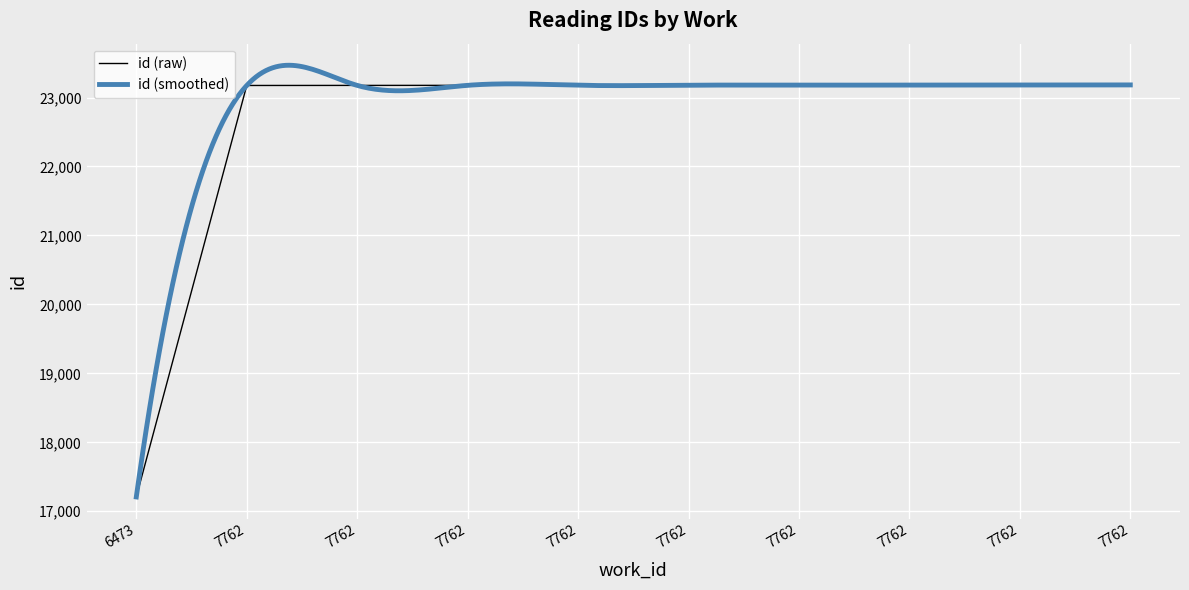

The chart shows a value of 8241 at 7762. True or false?

False